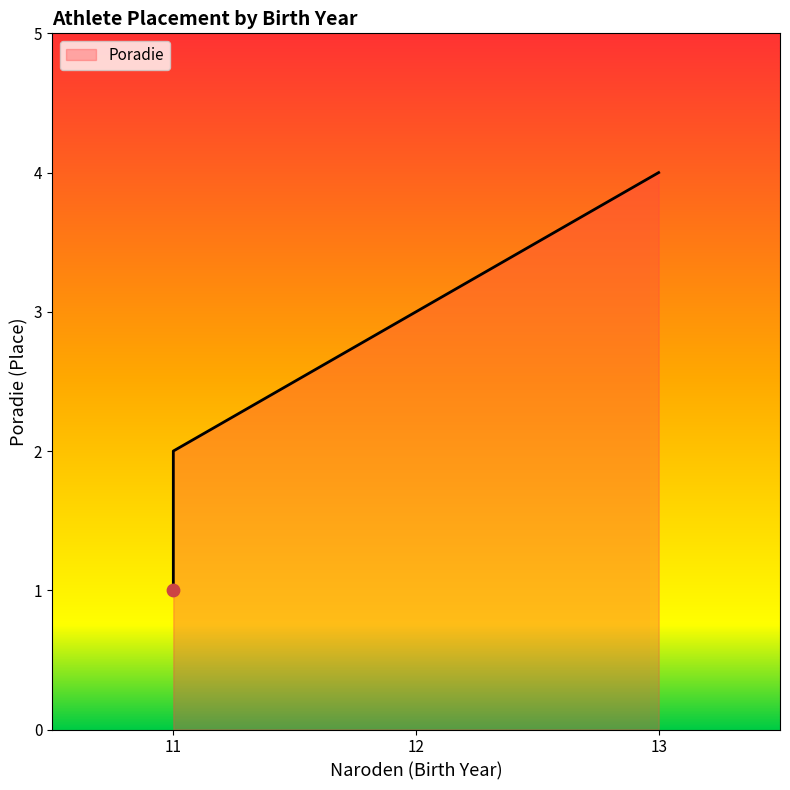

Which has a higher value, 12 or 11?

12